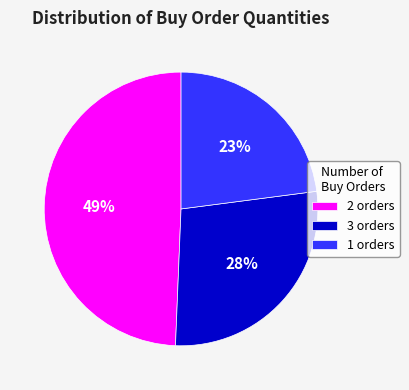

Which slice is the largest?

2 orders